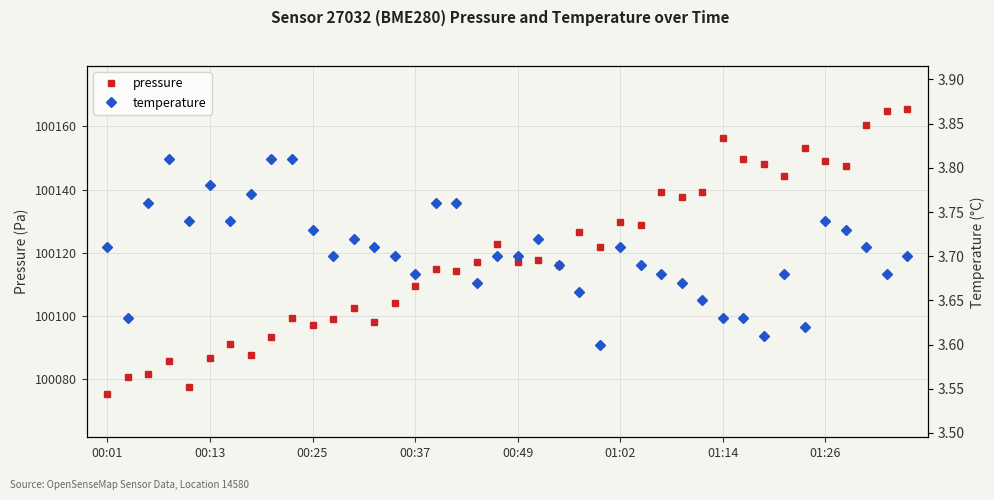

True or false: temperature and pressure intersect in this chart.

False